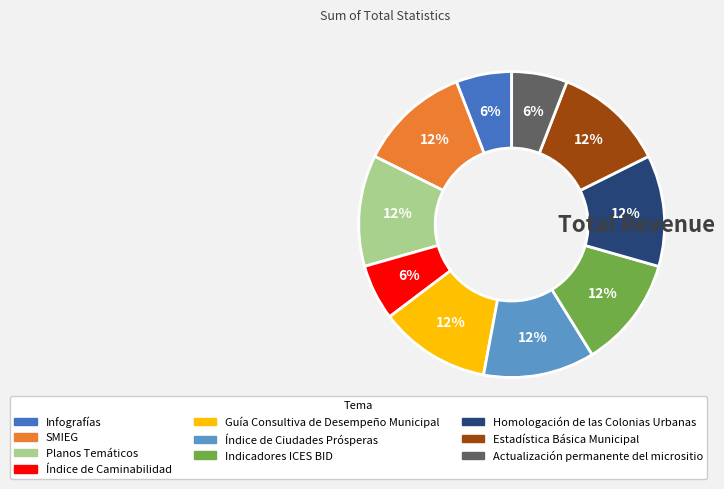

Is it true that Índice de Caminabilidad is 6% of the pie?

True